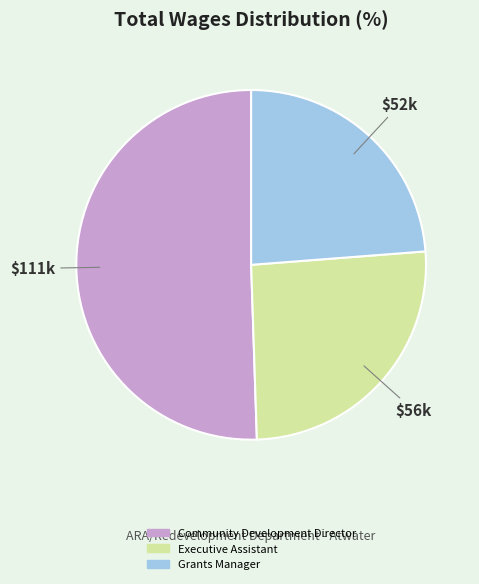

Is the sum of Executive Assistant and Grants Manager greater than half?

No